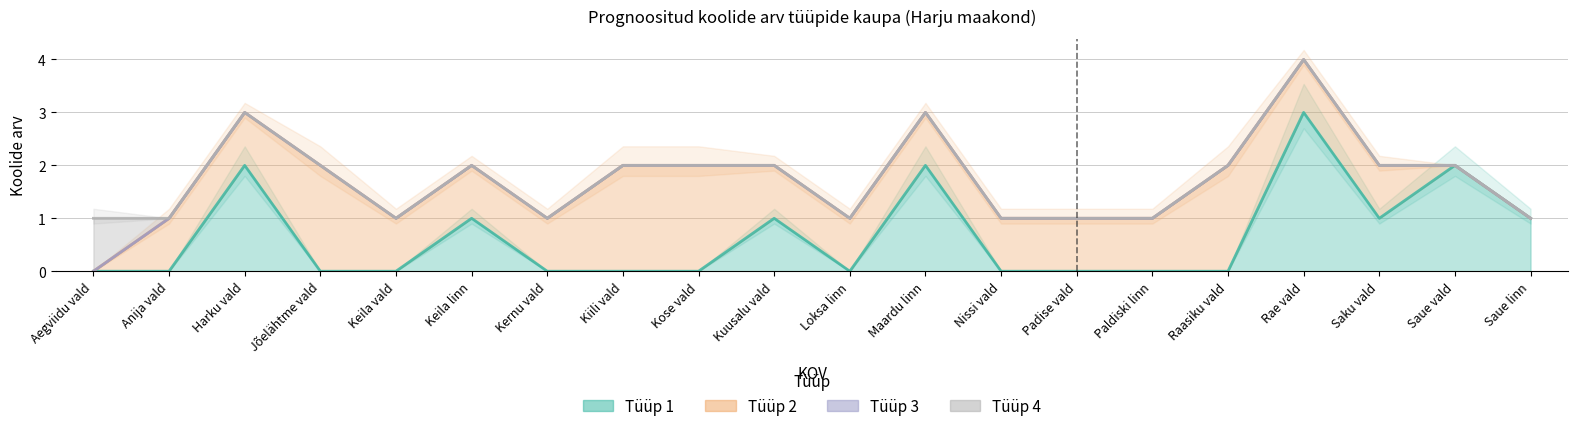

Reading left to right, what are all the values shown in this chart?

Tüüp 1: Aegviidu vald=0	Anija vald=0	Harku vald=2	Jõelähtme vald=0	Keila vald=0	Keila linn=1	Kernu vald=0	Kiili vald=0	Kose vald=0	Kuusalu vald=1	Loksa linn=0	Maardu linn=2	Nissi vald=0	Padise vald=0	Paldiski linn=0	Raasiku vald=0	Rae vald=3	Saku vald=1	Saue vald=2	Saue linn=1
Tüüp 2: Aegviidu vald=0	Anija vald=1	Harku vald=1	Jõelähtme vald=2	Keila vald=1	Keila linn=1	Kernu vald=1	Kiili vald=2	Kose vald=2	Kuusalu vald=1	Loksa linn=1	Maardu linn=1	Nissi vald=1	Padise vald=1	Paldiski linn=1	Raasiku vald=2	Rae vald=1	Saku vald=1	Saue vald=0	Saue linn=0
Tüüp 3: Aegviidu vald=0	Anija vald=0	Harku vald=0	Jõelähtme vald=0	Keila vald=0	Keila linn=0	Kernu vald=0	Kiili vald=0	Kose vald=0	Kuusalu vald=0	Loksa linn=0	Maardu linn=0	Nissi vald=0	Padise vald=0	Paldiski linn=0	Raasiku vald=0	Rae vald=0	Saku vald=0	Saue vald=0	Saue linn=0
Tüüp 4: Aegviidu vald=1	Anija vald=0	Harku vald=0	Jõelähtme vald=0	Keila vald=0	Keila linn=0	Kernu vald=0	Kiili vald=0	Kose vald=0	Kuusalu vald=0	Loksa linn=0	Maardu linn=0	Nissi vald=0	Padise vald=0	Paldiski linn=0	Raasiku vald=0	Rae vald=0	Saku vald=0	Saue vald=0	Saue linn=0